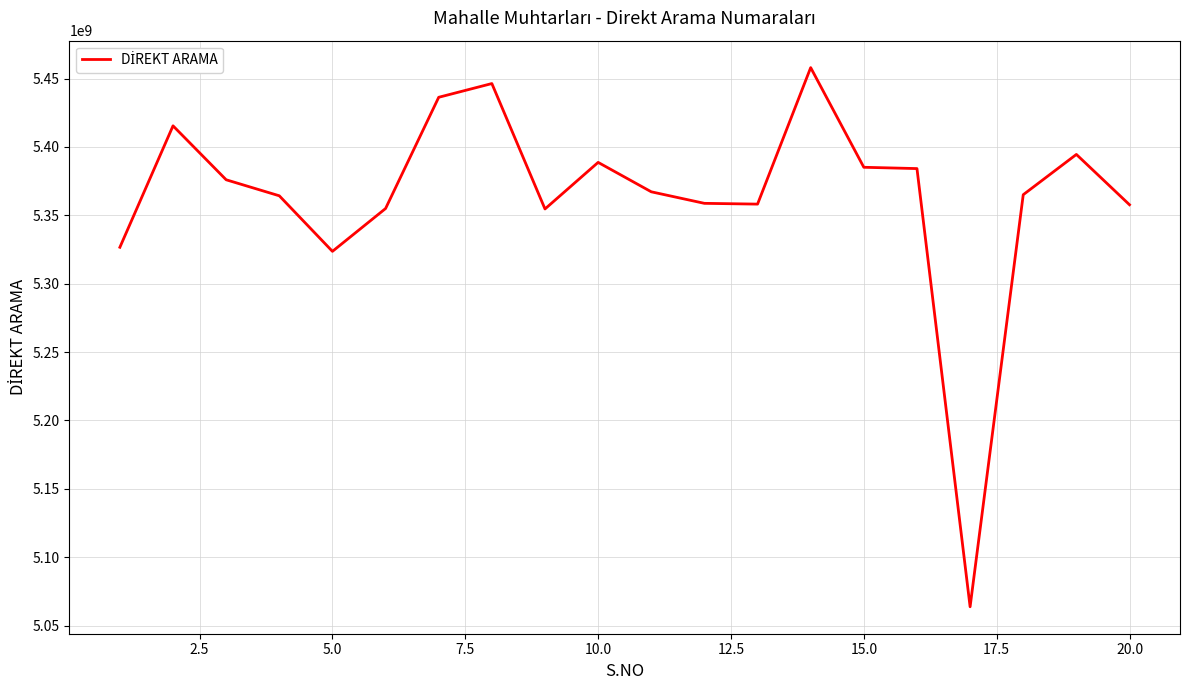

What is the minimum value shown in the chart?

5063737643